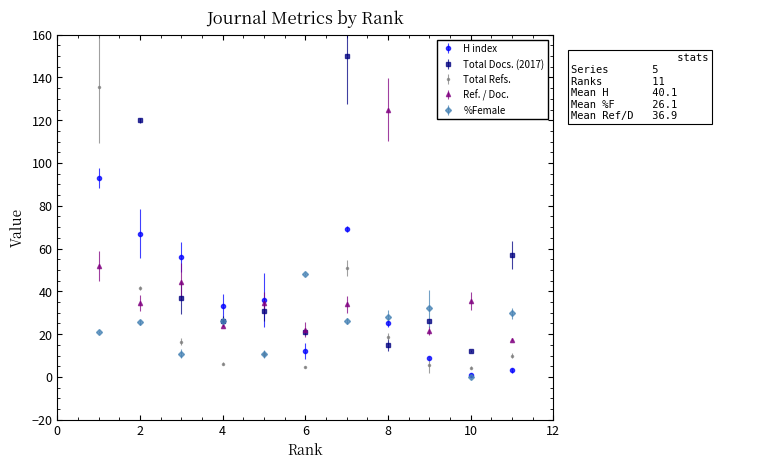

Between 7 and 1, which is larger?

1